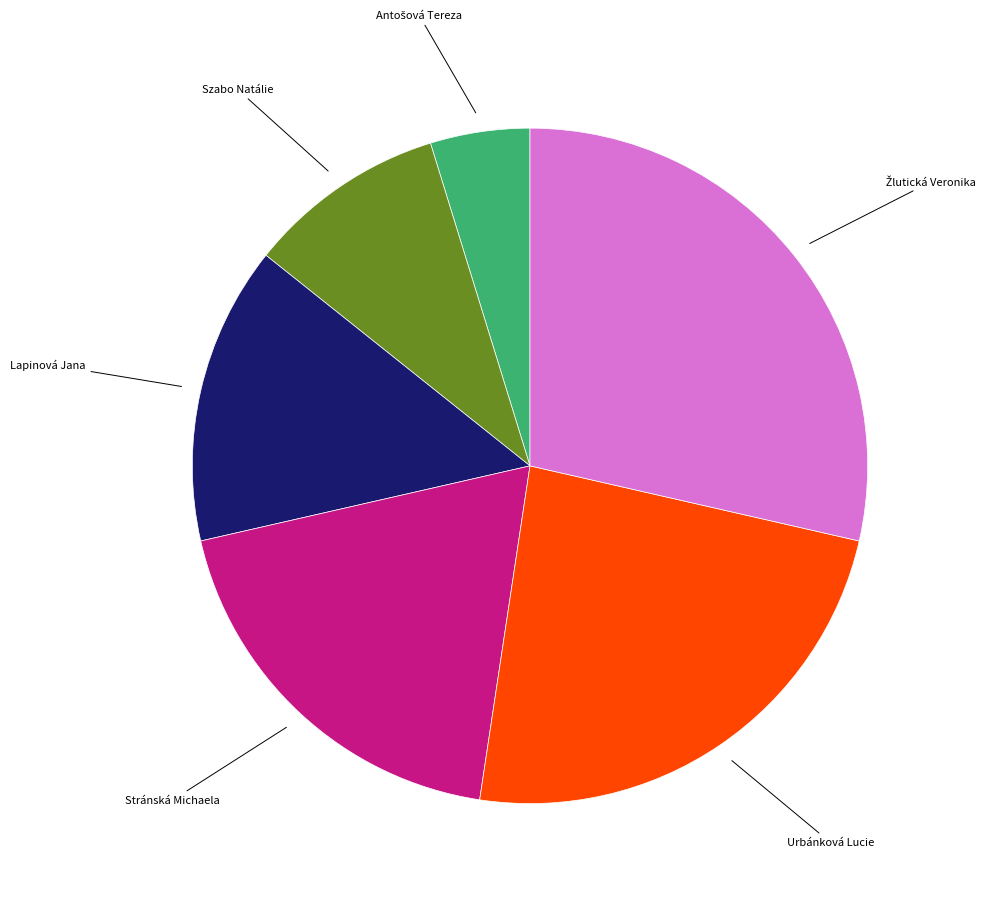

Does any single category account for the majority?

No